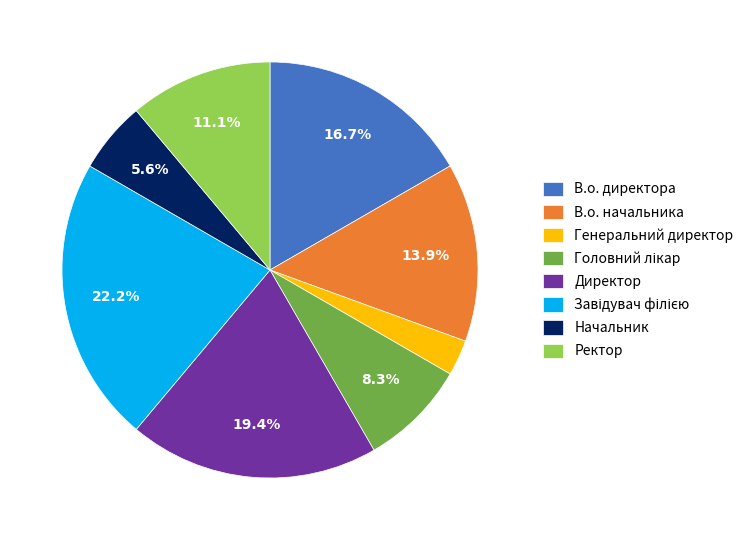

To the nearest percent, what is the average slice percentage?

12%